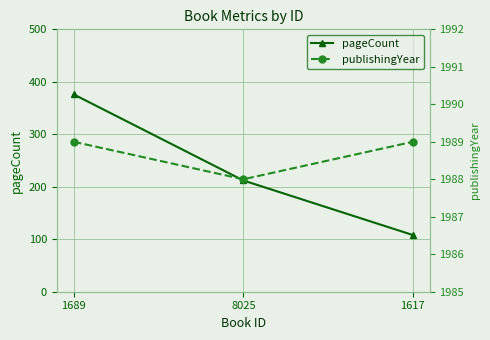

How many data points in pageCount are less than 212?

1